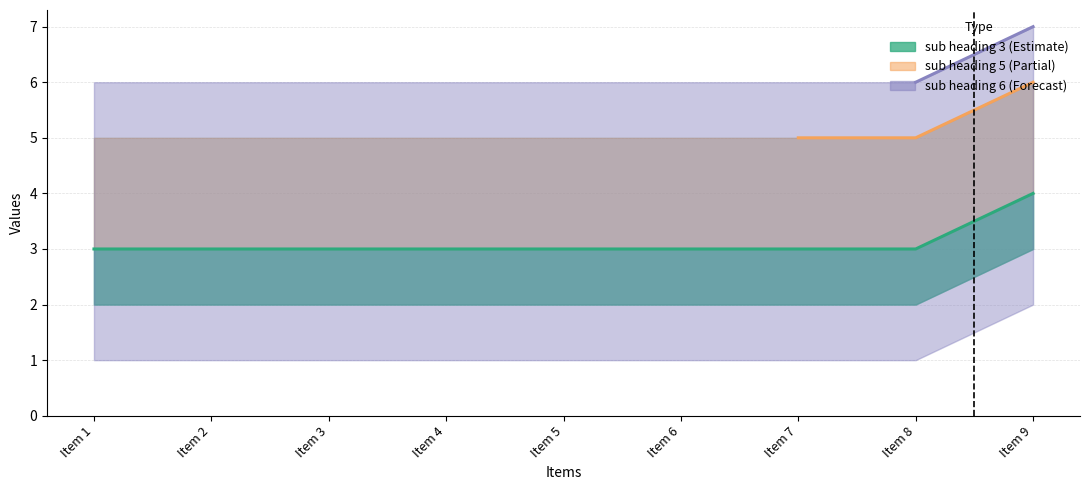

Which series has the largest total across all categories?

sub heading 6